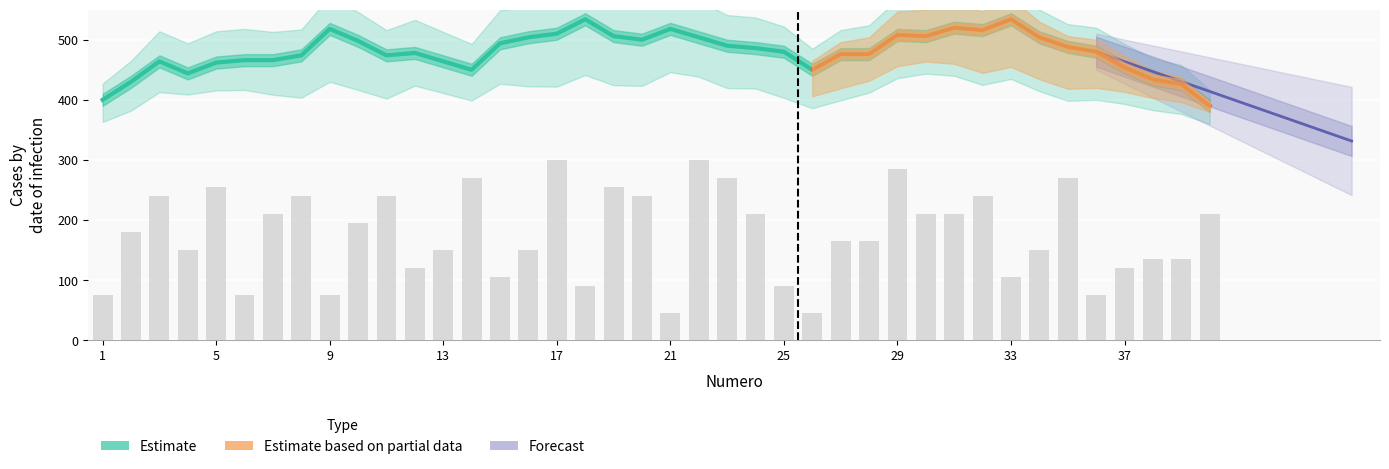

The chart shows a value of 247 at 2. True or false?

False